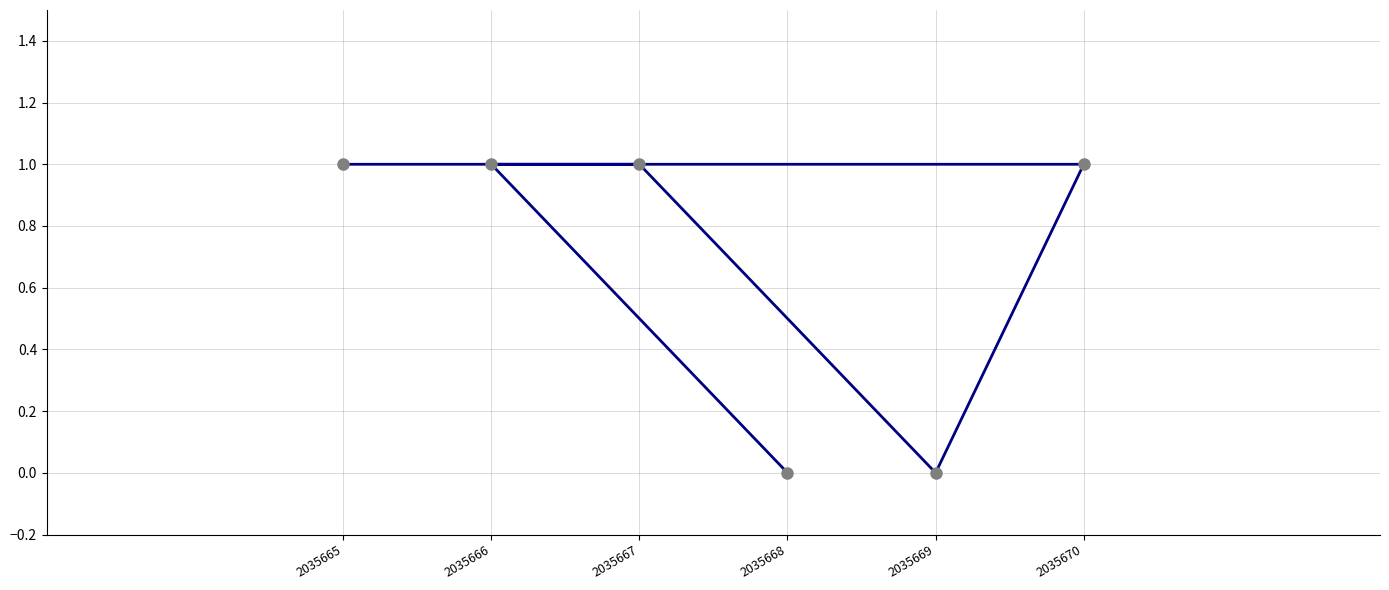

What is the value of the 5th point from the left?

0